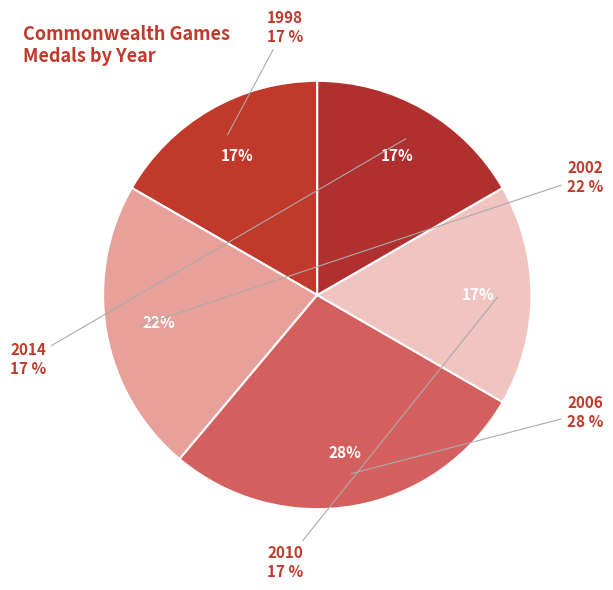

Rank the categories by value from lowest to highest.

1998, 2010, 2014, 2002, 2006